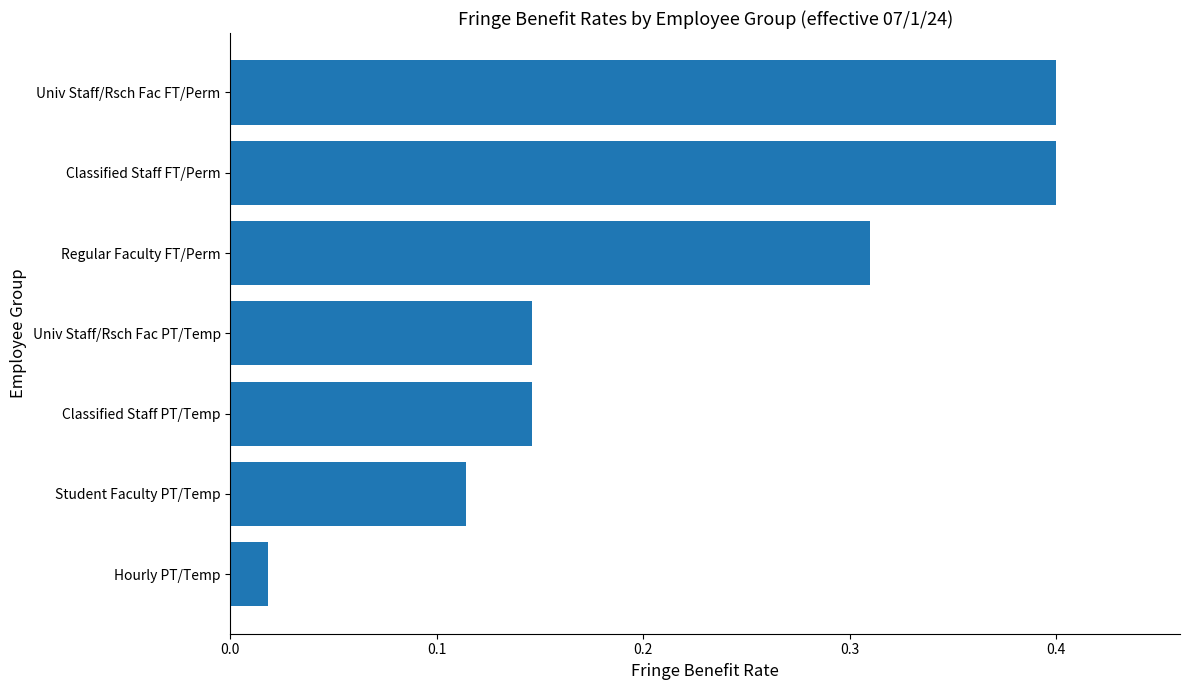

The chart shows a value of 0.0 at Univ Staff/Rsch Fac PT/Temp. True or false?

False